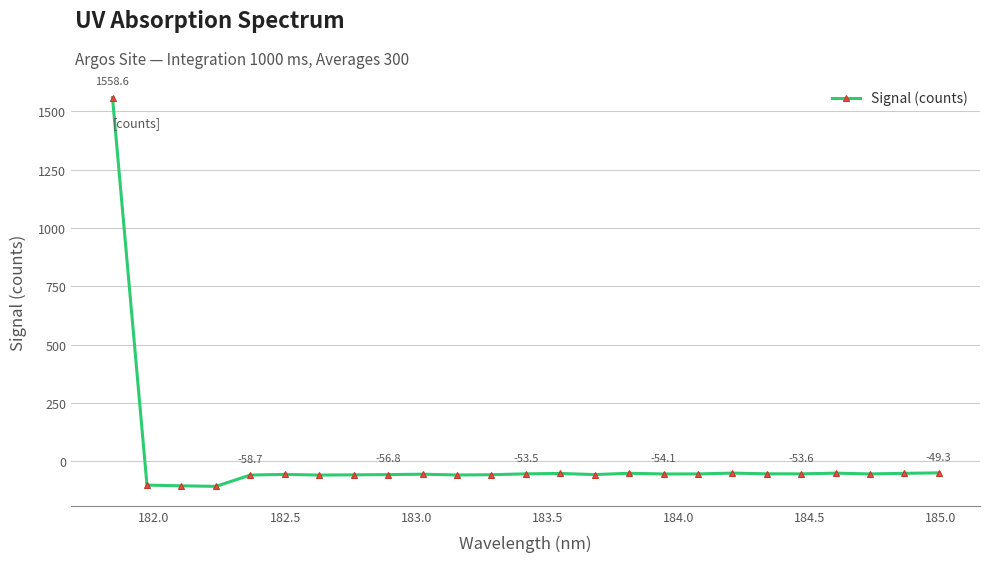

How many categories are shown in the chart?

25